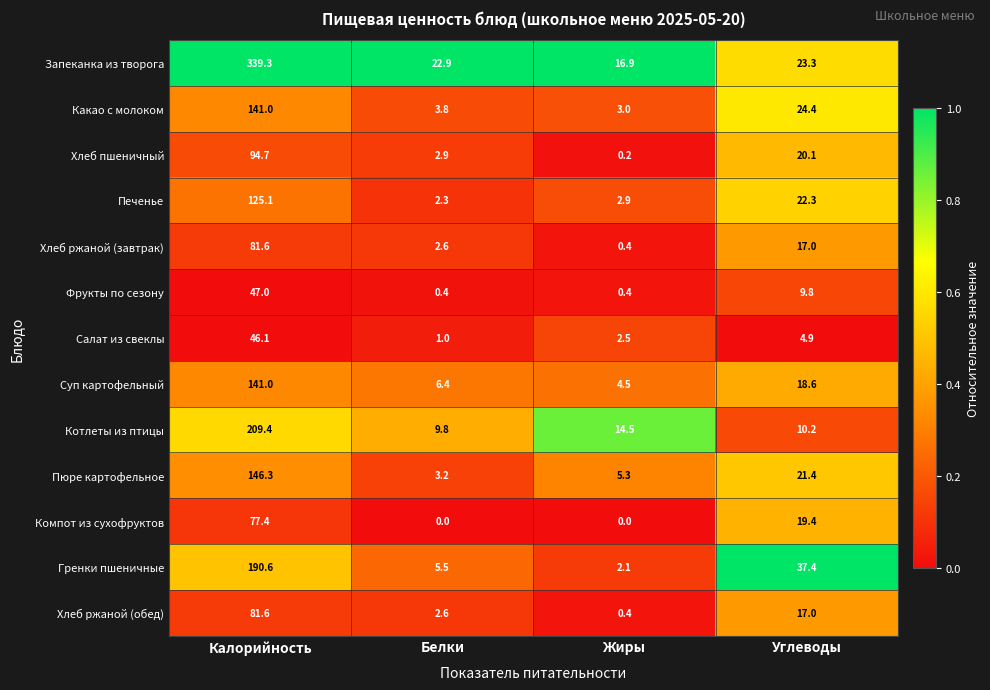

Count the number of categories in the chart.

4